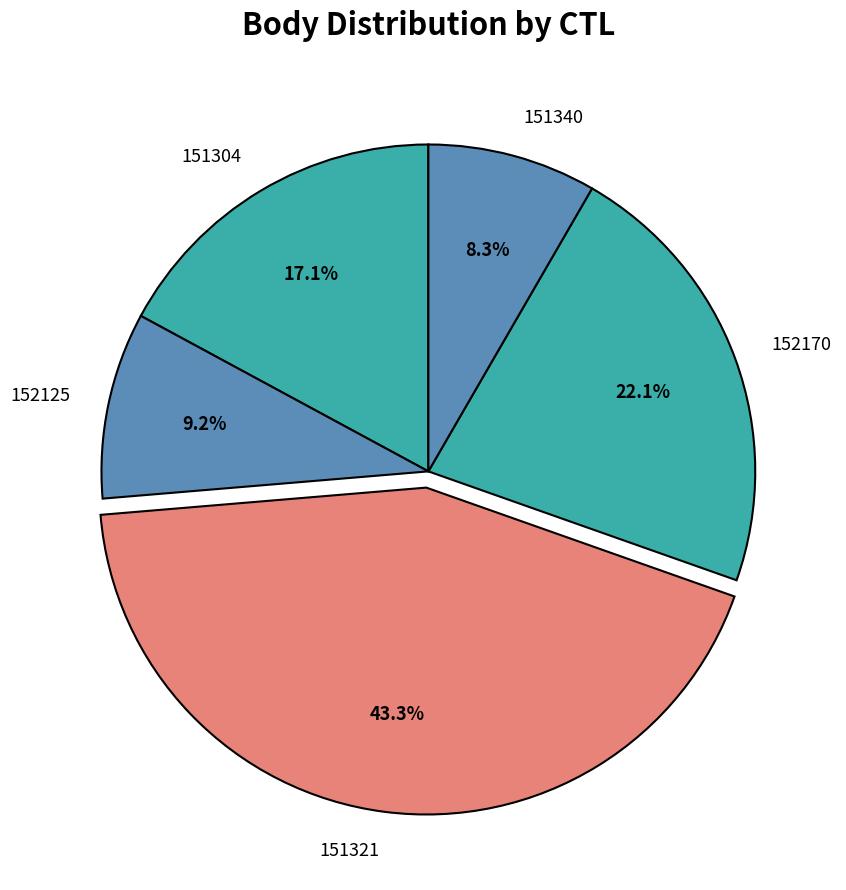

How many slices are in this pie chart?

5